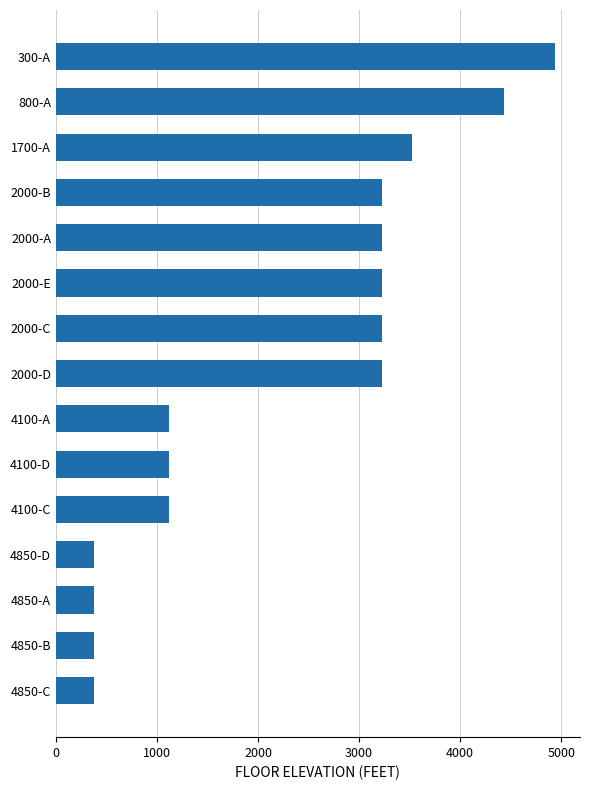

What is the difference between the values at 2000-A and 4100-A?

2102.2